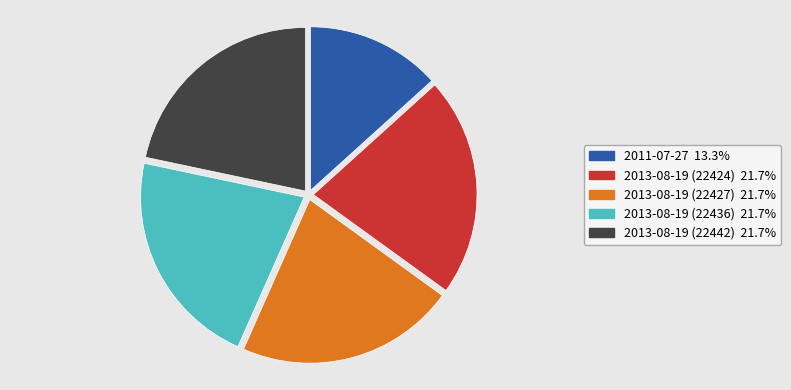

Between 2011-07-27 and 2013-08-19 (22436), which is larger?

2013-08-19 (22436)